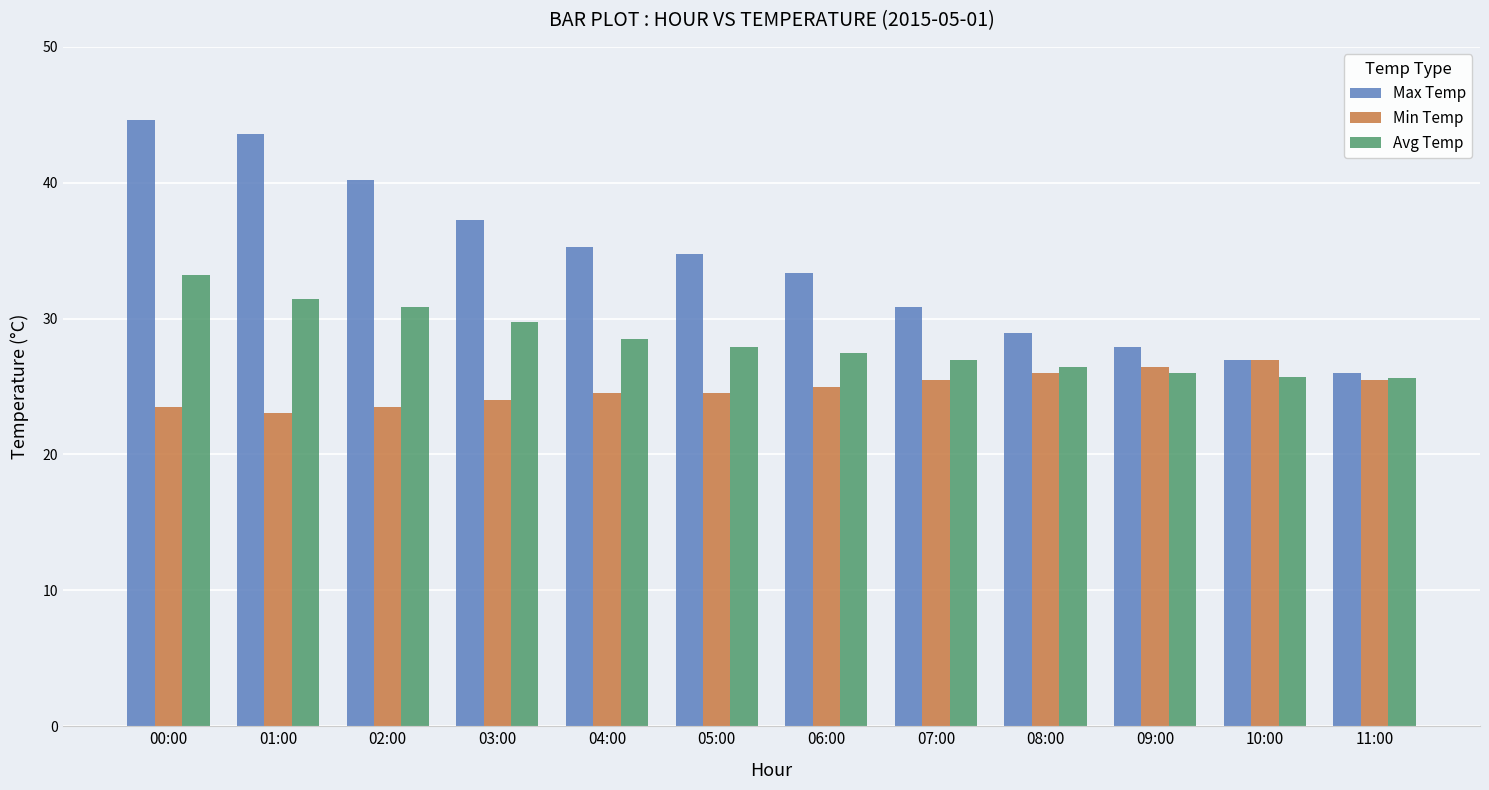

How many distinct data groups are displayed?

3